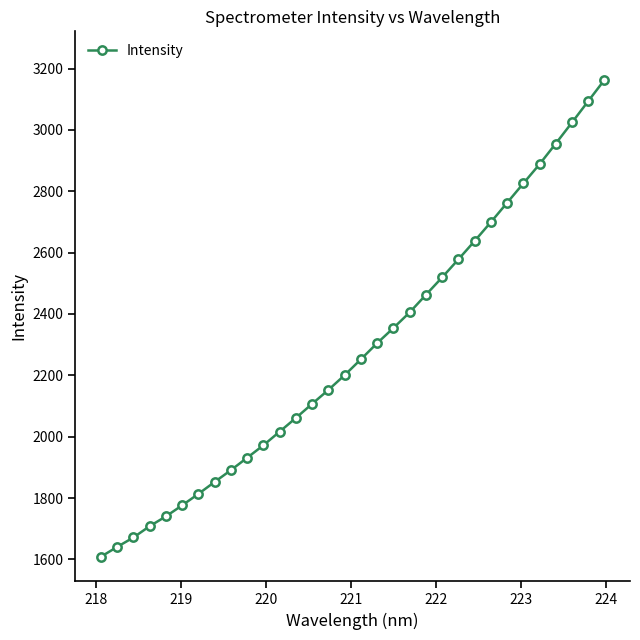

What is the difference between the second highest and second lowest values?

1453.4